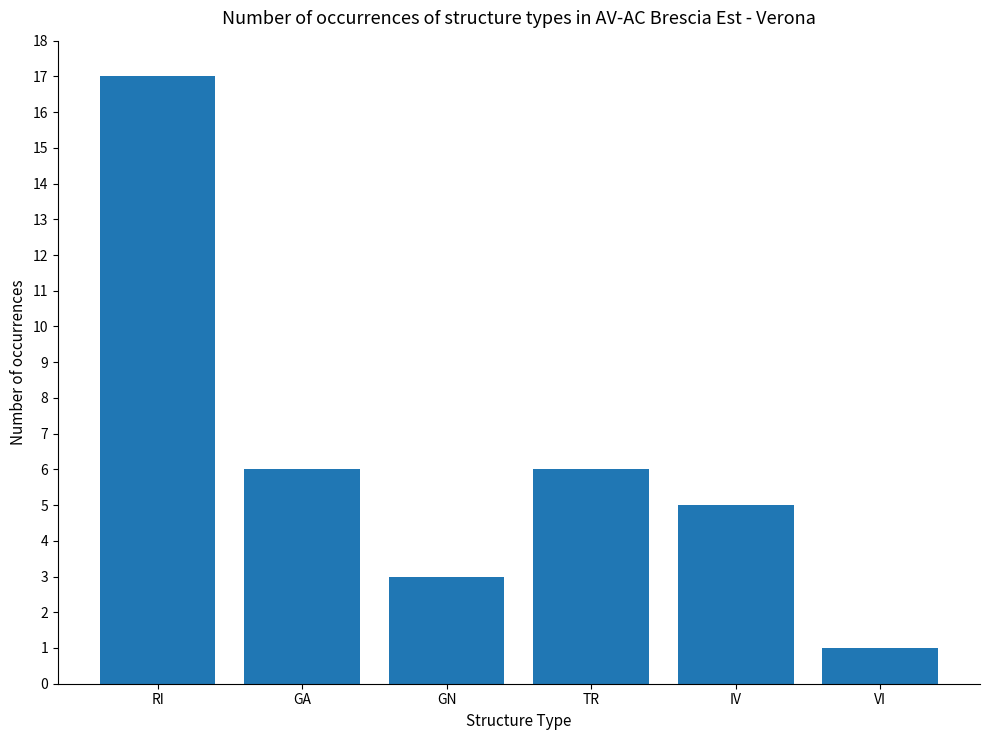

Which has a higher value, IV or VI?

IV